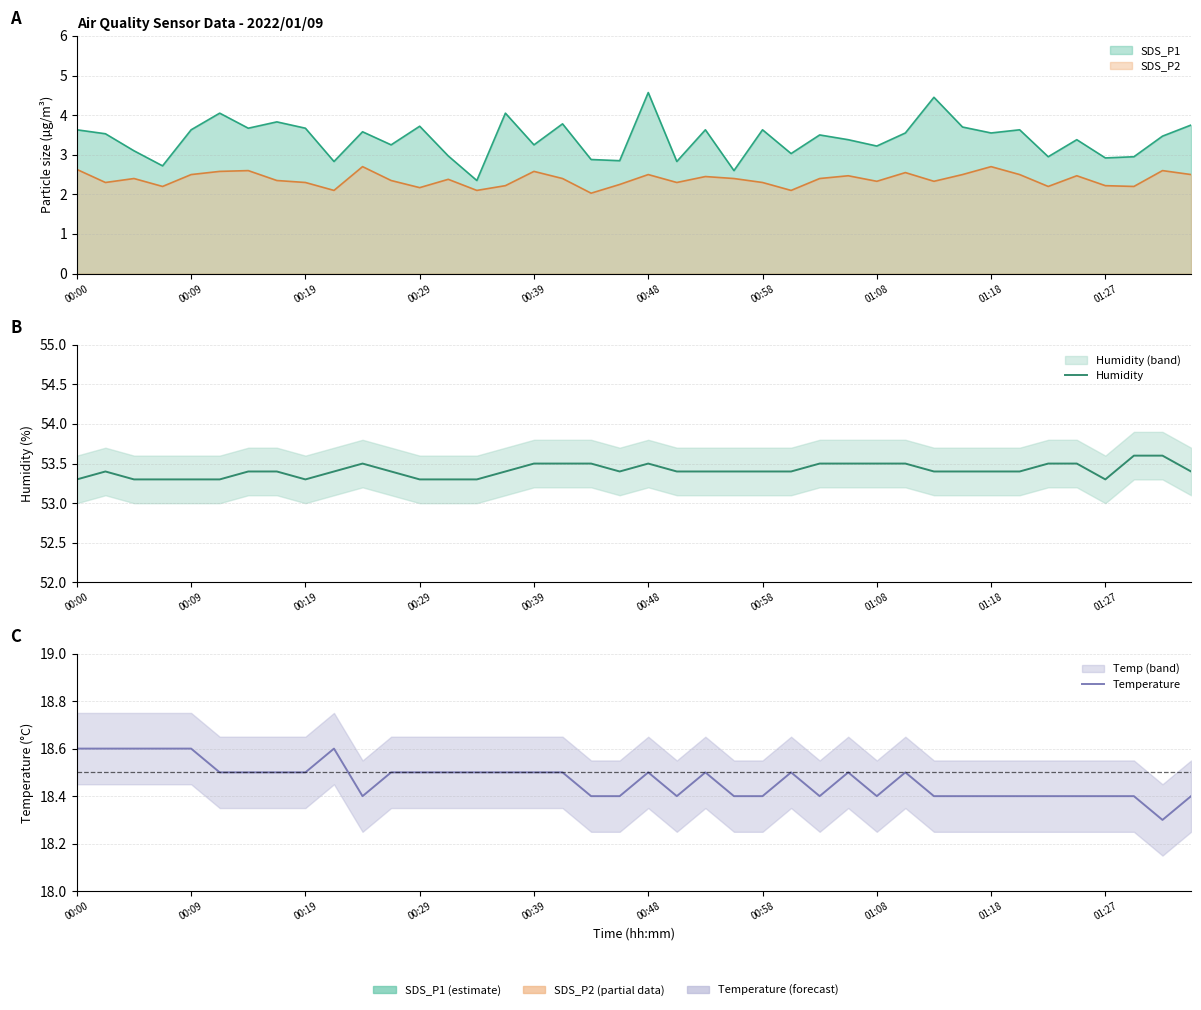

Which series has the largest range (max minus min)?

Humidity